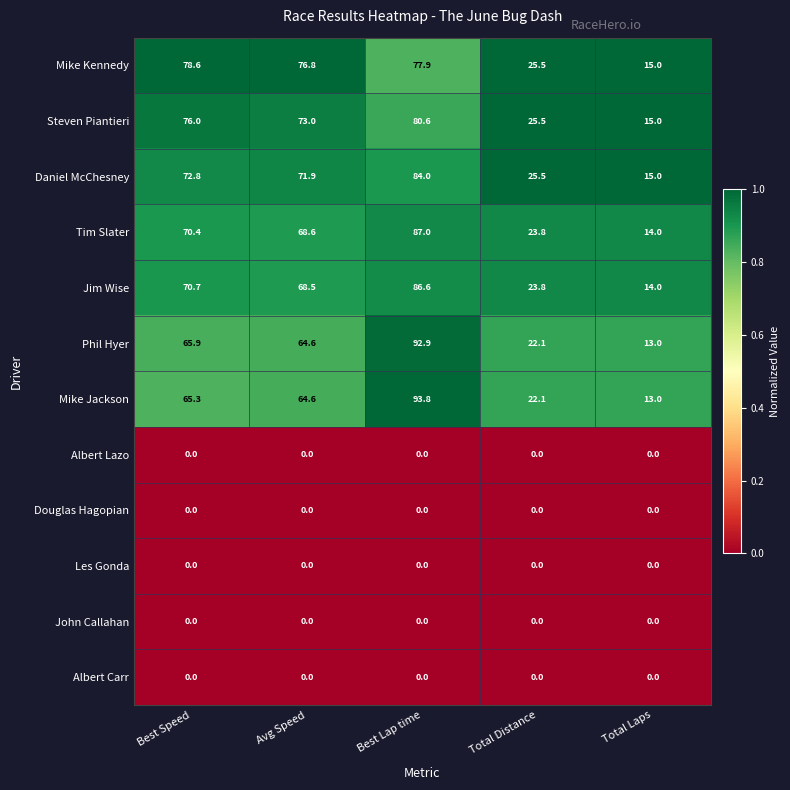

At which category is the sum across all series the highest?

Best Lap time